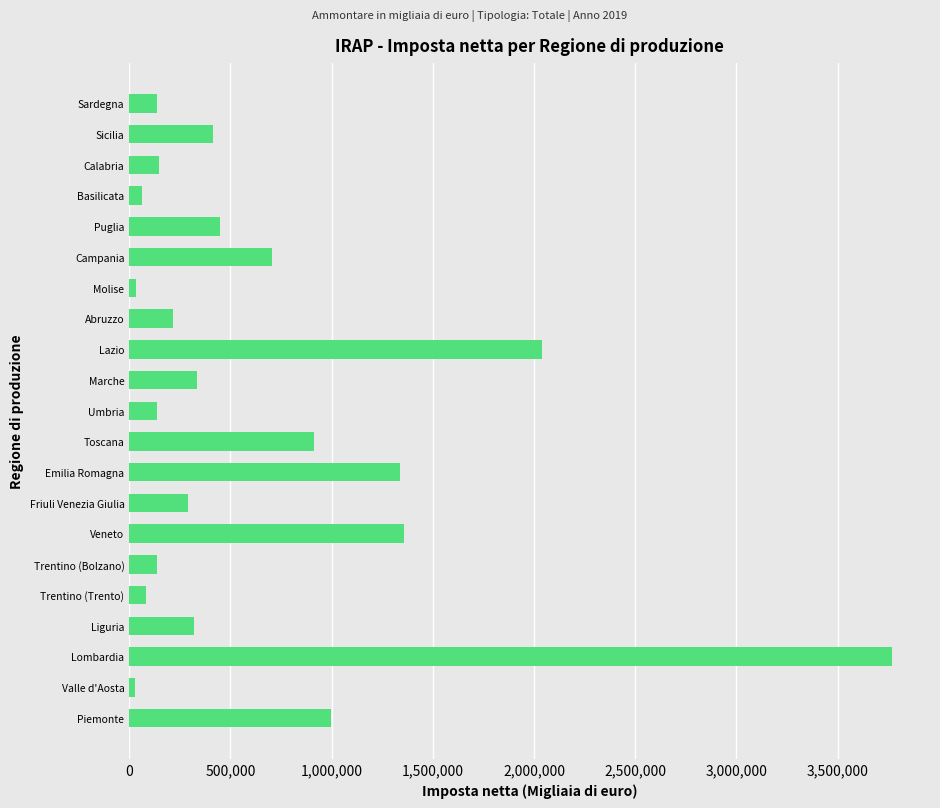

What is the average value?

661667